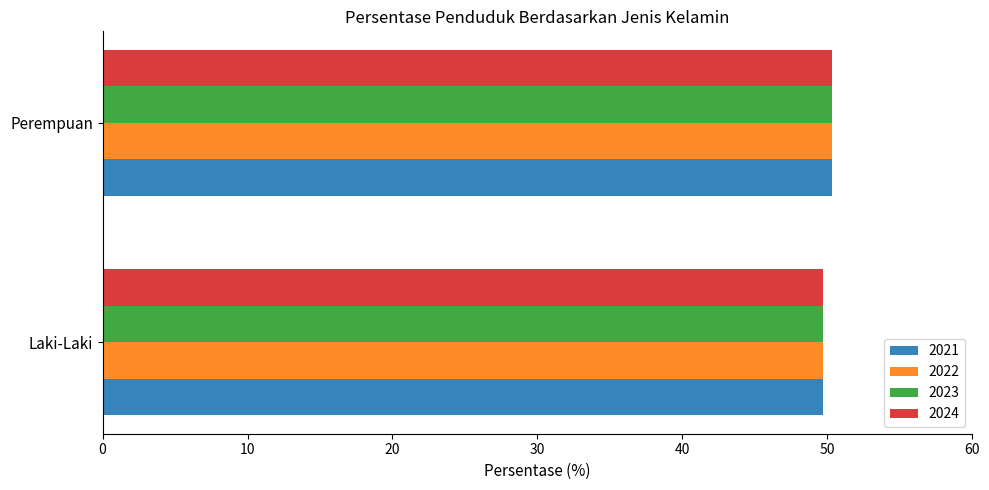

What is the minimum value for 2022?

49.7